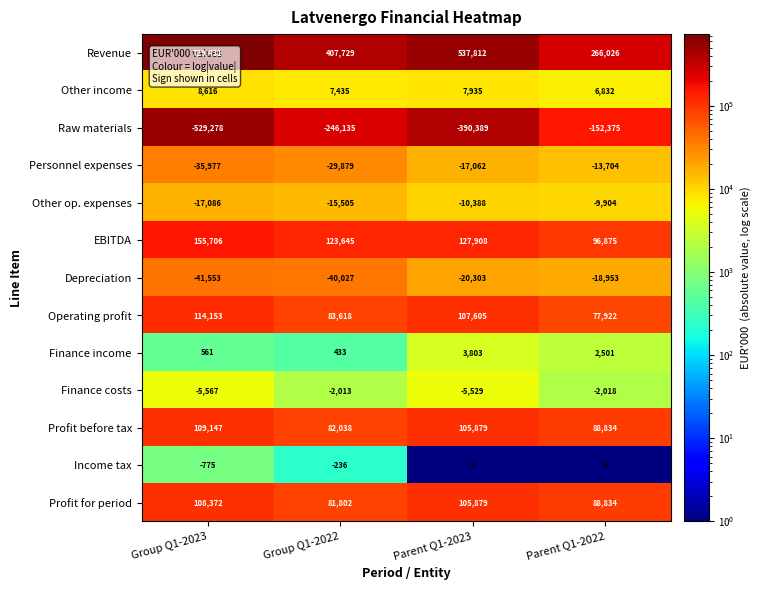

What is the total value across all series at Group Q1-2022?

452905